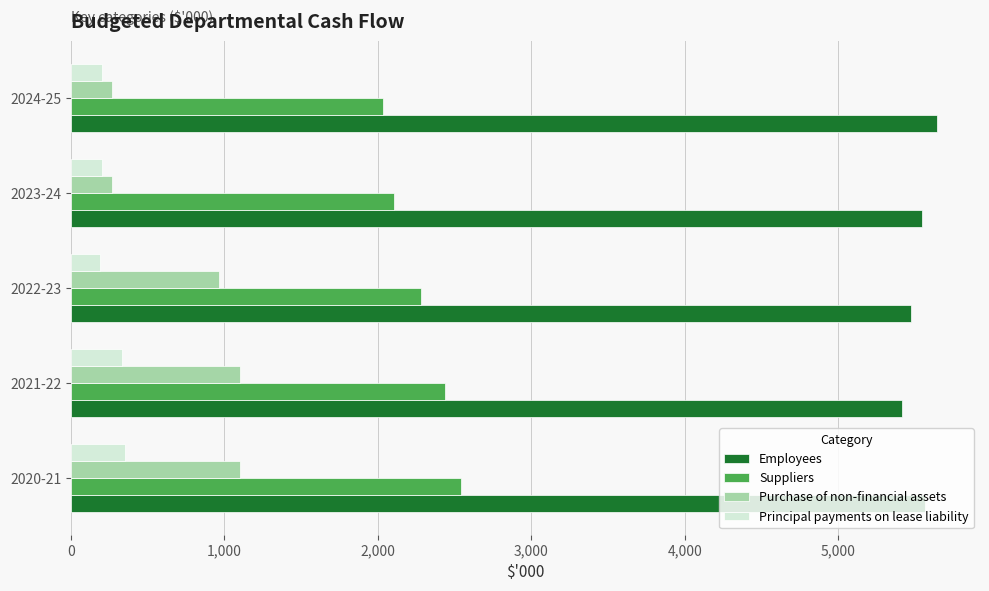

At how many categories does at least one series exceed 672?

5